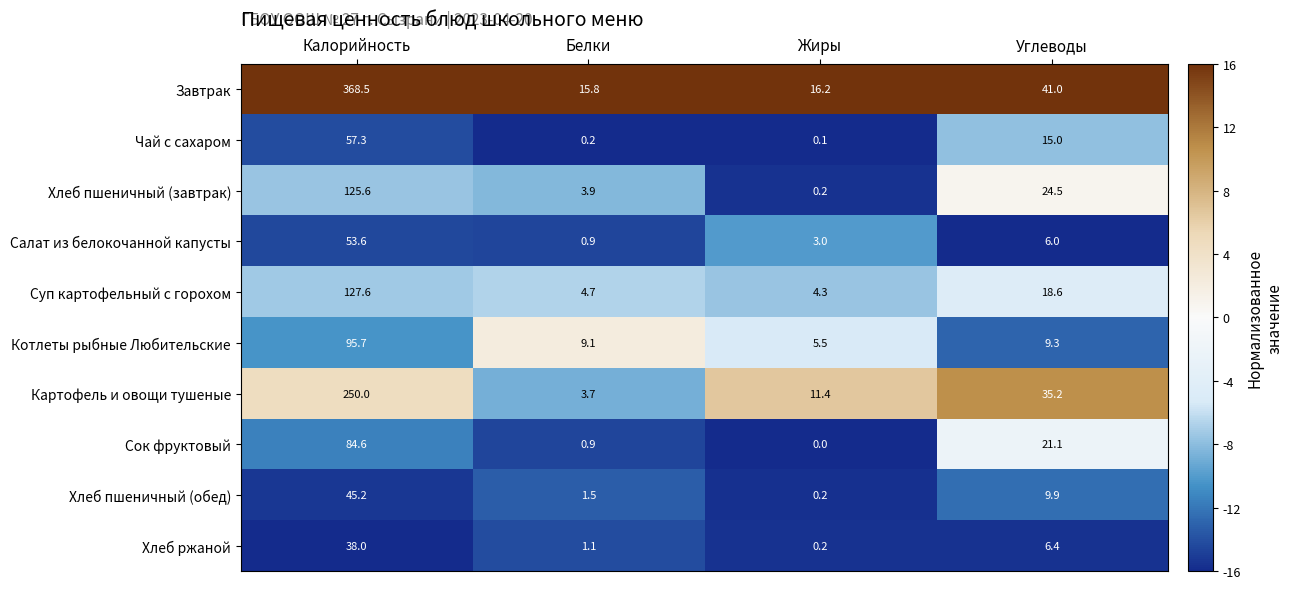

What is the sum of all Сок фруктовый values?

106.6